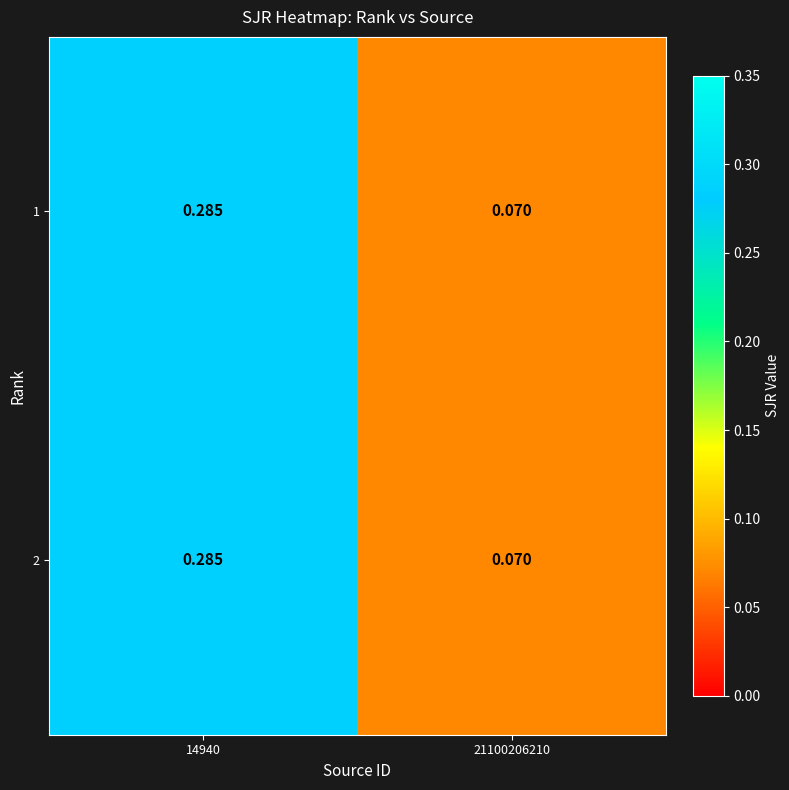

How many data points does each series have?

2